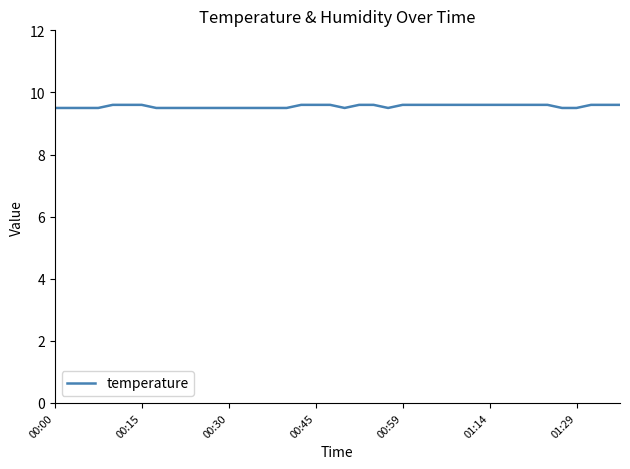

What is the greatest value displayed?

9.6